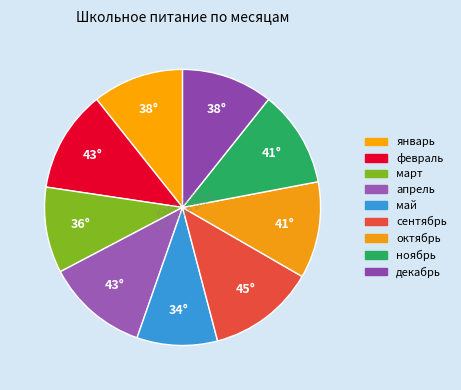

Is the sum of сентябрь and март greater than half?

No